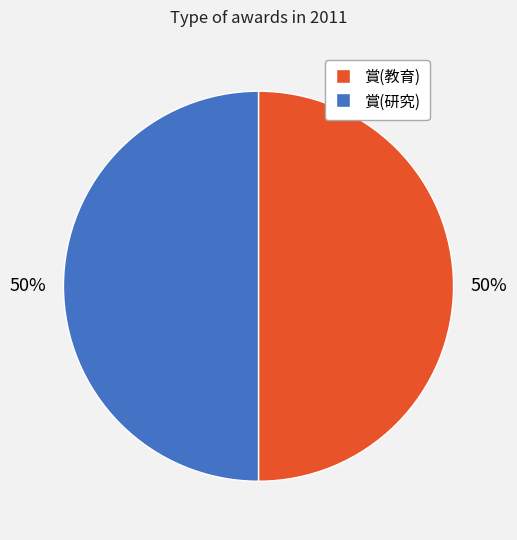

Approximately how many times larger is the value at 賞(教育) compared to 賞(研究)?

1.0